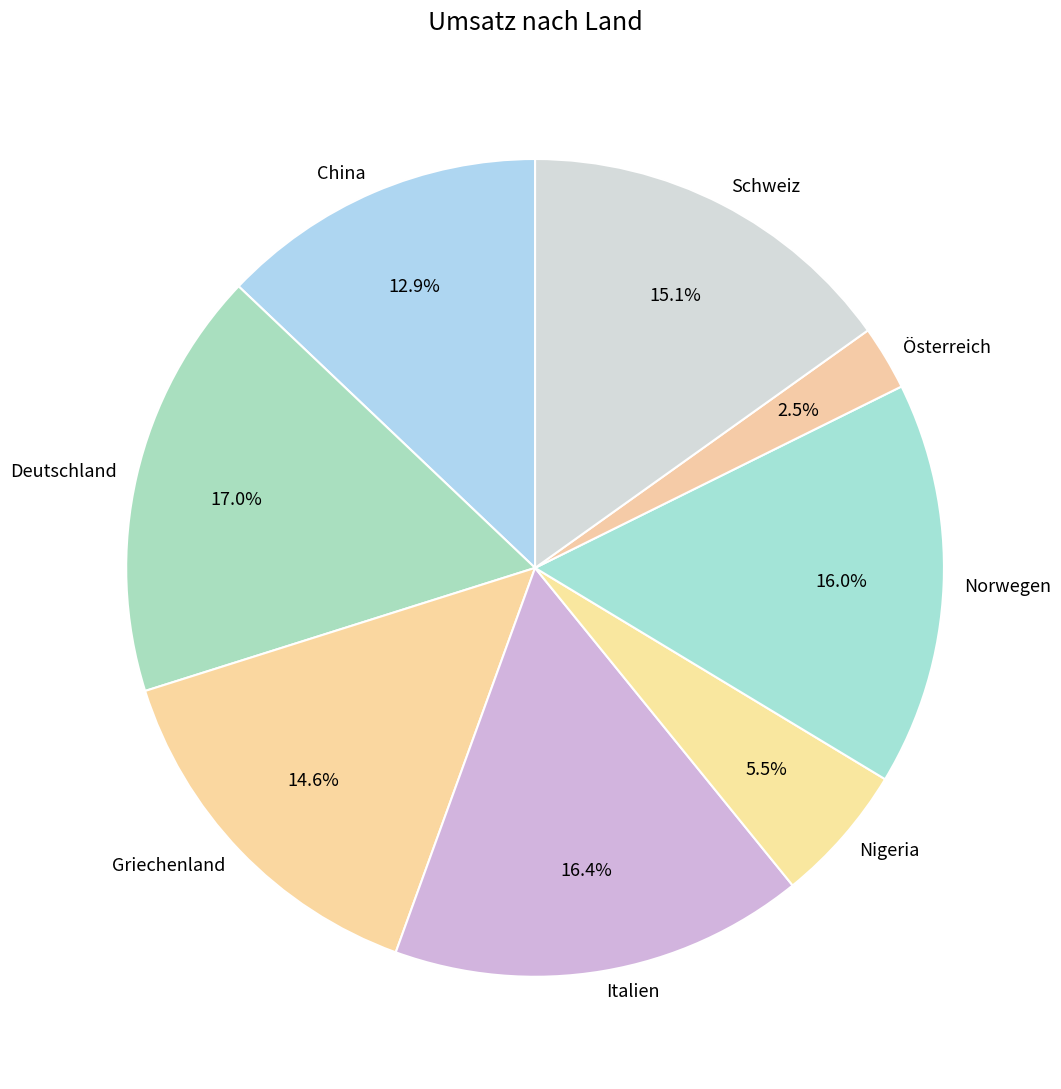

Is it true that Norwegen is 16% of the pie?

True